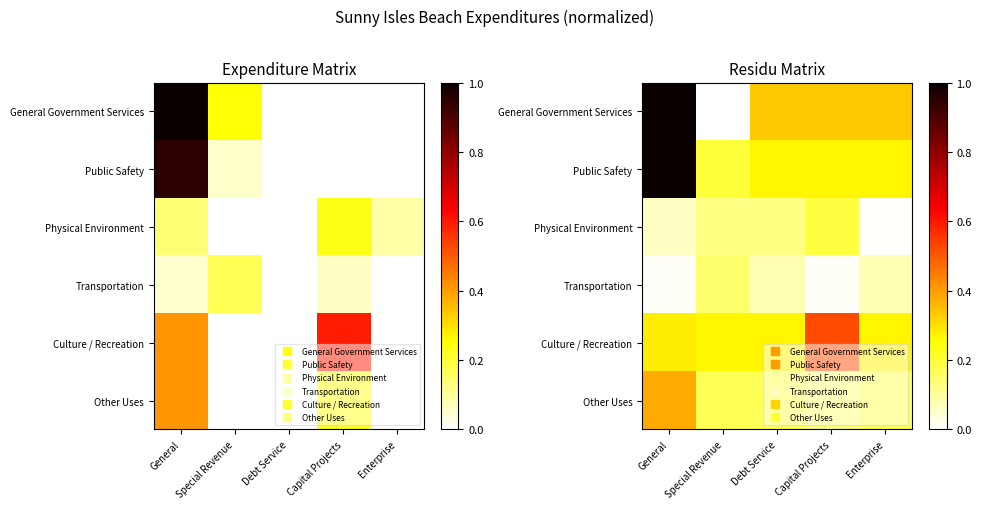

Which series has the widest spread of values?

General Government Services